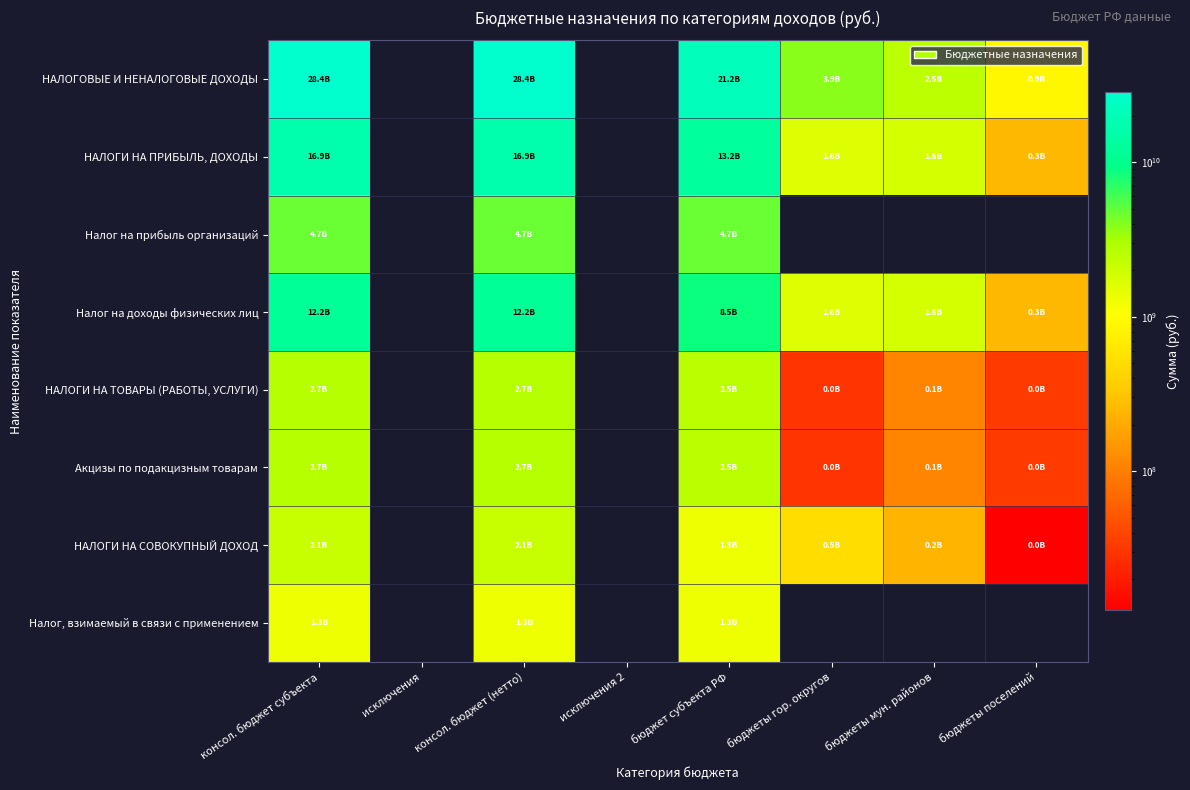

List the labels in order of Акцизы по подакцизным товарам value, largest first.

консол. бюджет субъекта, исключения, консол. бюджет (нетто), исключения 2, бюджет субъекта РФ, бюджеты мун. районов, бюджеты поселений, бюджеты гор. округов